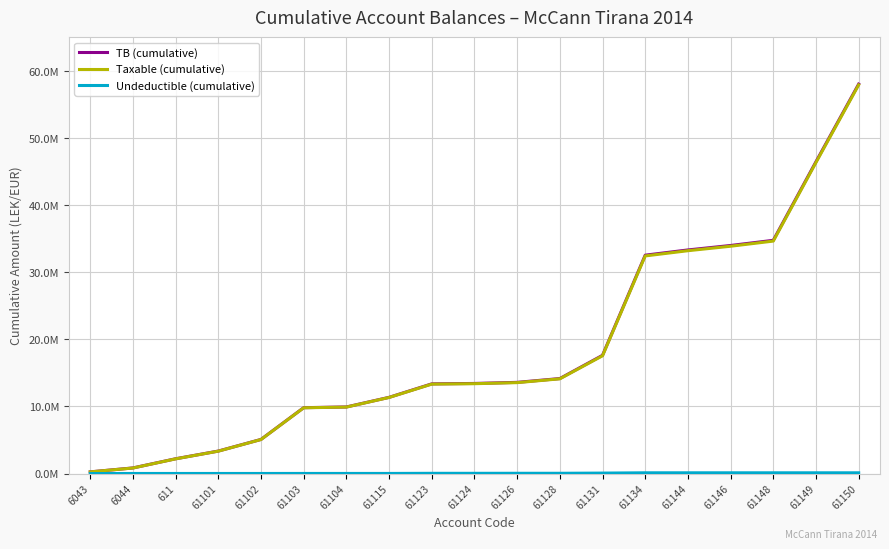

True or false: Taxable (cumulative) has more than 1 interior local peaks.

False